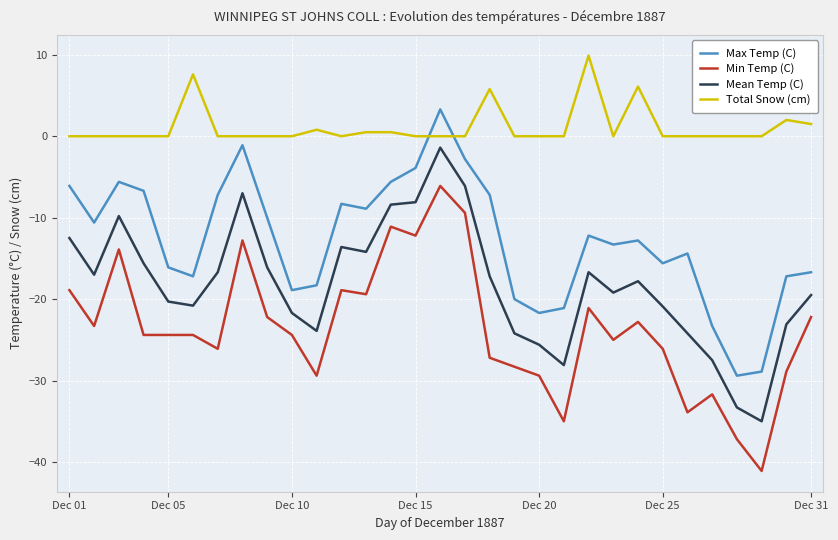

True or false: Max Temp (C) and Total Snow (cm) intersect in this chart.

True